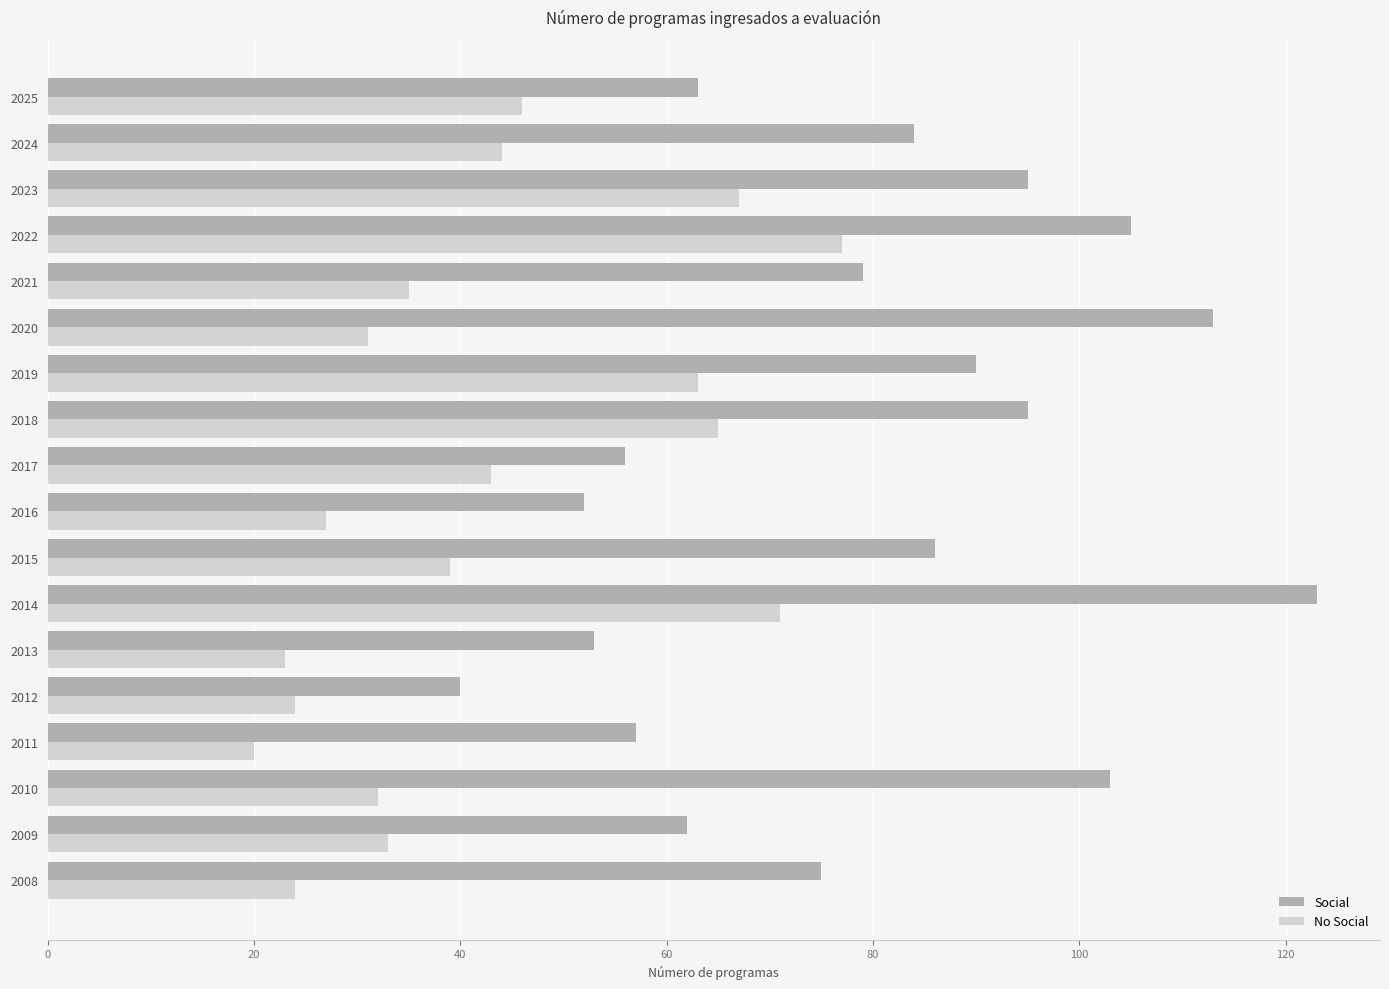

The Social series shows 68 at 2016. True or false?

False